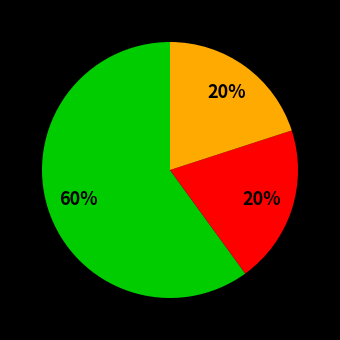

How many segments does this pie chart have?

3